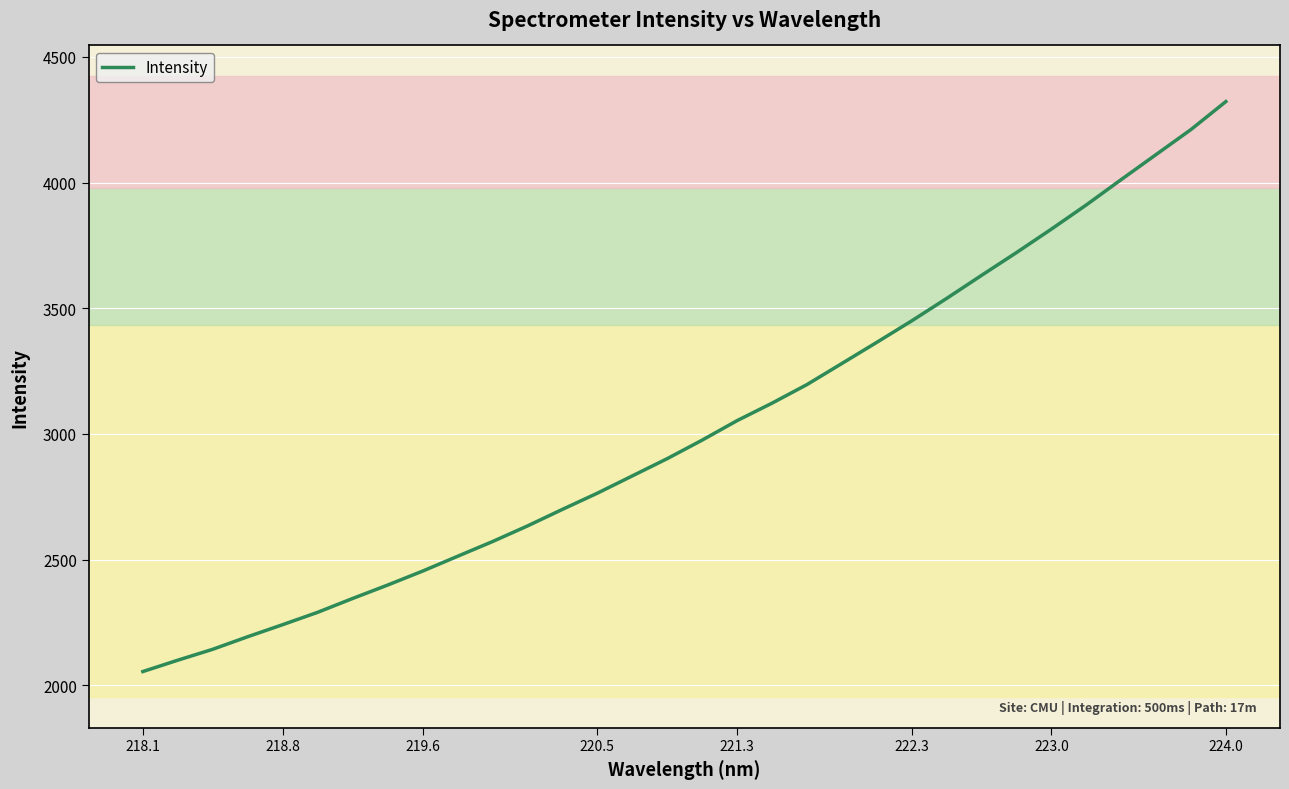

What is the minimum value shown in the chart?

2054.2